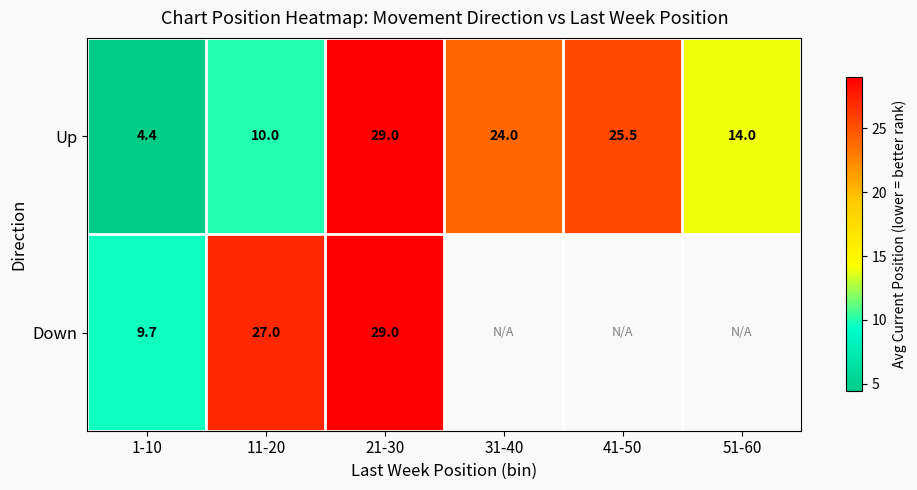

What is the total value across all series at 1-10?

14.1